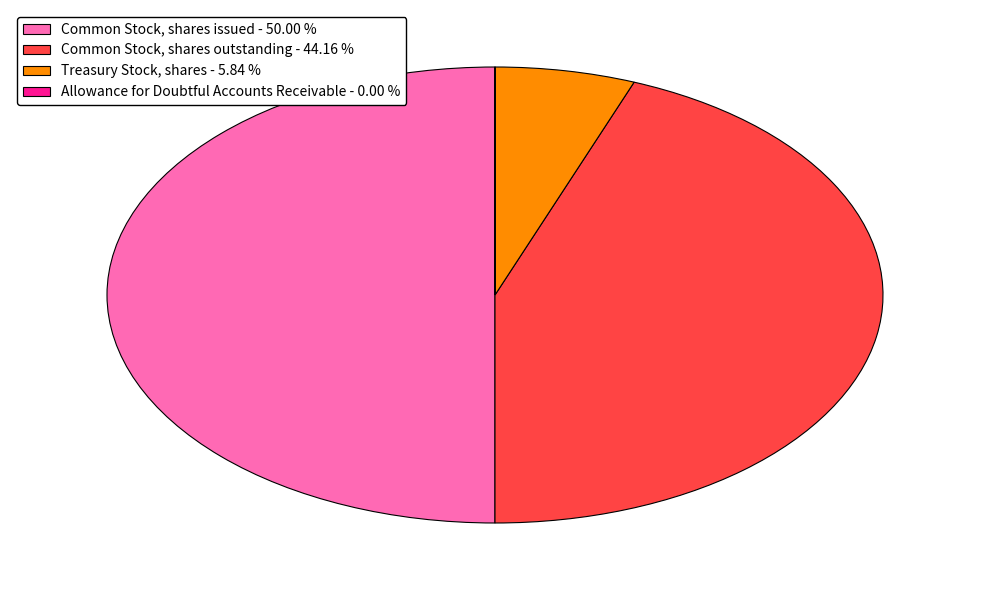

Does Common Stock, shares outstanding - 44.16 % account for over 50% of the chart?

No